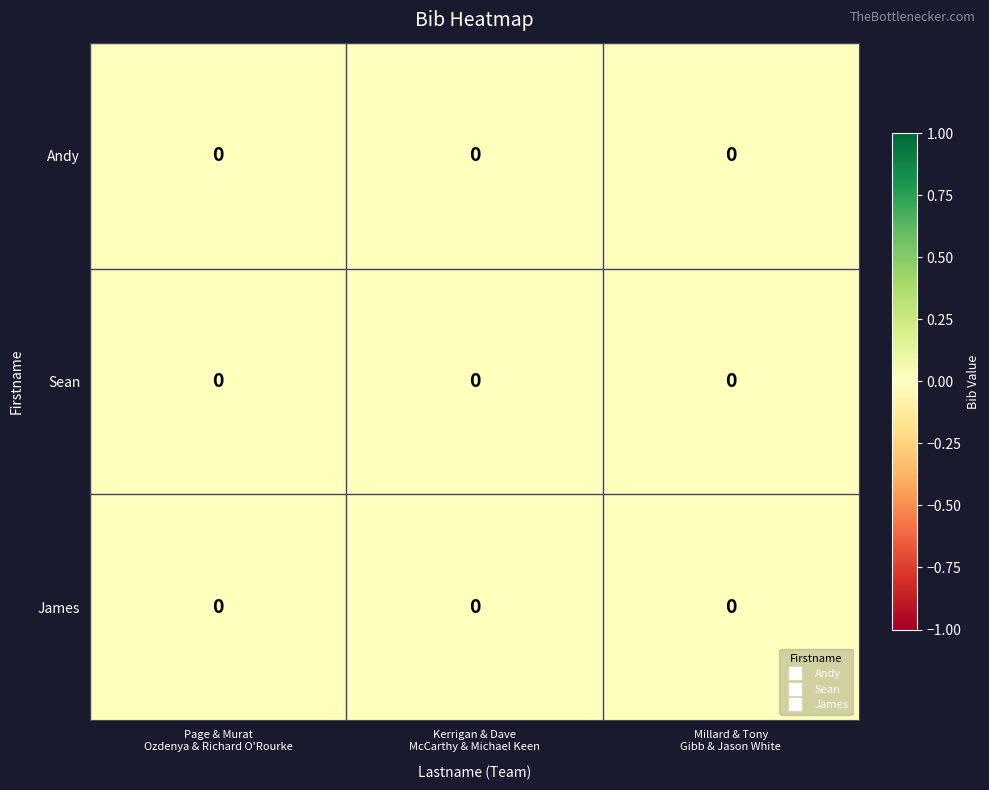

Reading left to right, transcribe all the data shown in this chart.

Andy: Page & Murat
Ozdenya & Richard O'Rourke=0.0	Kerrigan & Dave
McCarthy & Michael Keen=0.0	Millard & Tony
Gibb & Jason White=0.0
Sean: Page & Murat
Ozdenya & Richard O'Rourke=0.0	Kerrigan & Dave
McCarthy & Michael Keen=0.0	Millard & Tony
Gibb & Jason White=0.0
James: Page & Murat
Ozdenya & Richard O'Rourke=0.0	Kerrigan & Dave
McCarthy & Michael Keen=0.0	Millard & Tony
Gibb & Jason White=0.0